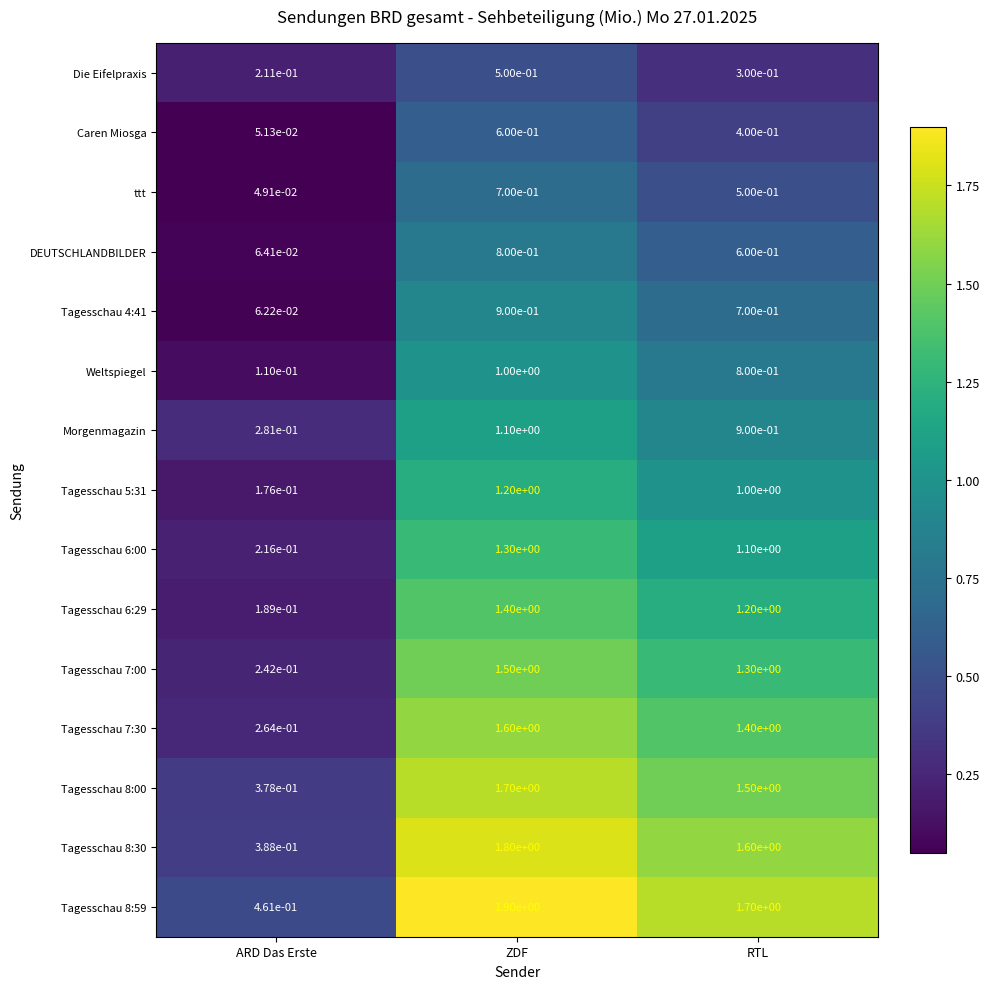

List the labels in order of Morgenmagazin value, largest first.

ZDF, RTL, ARD Das Erste